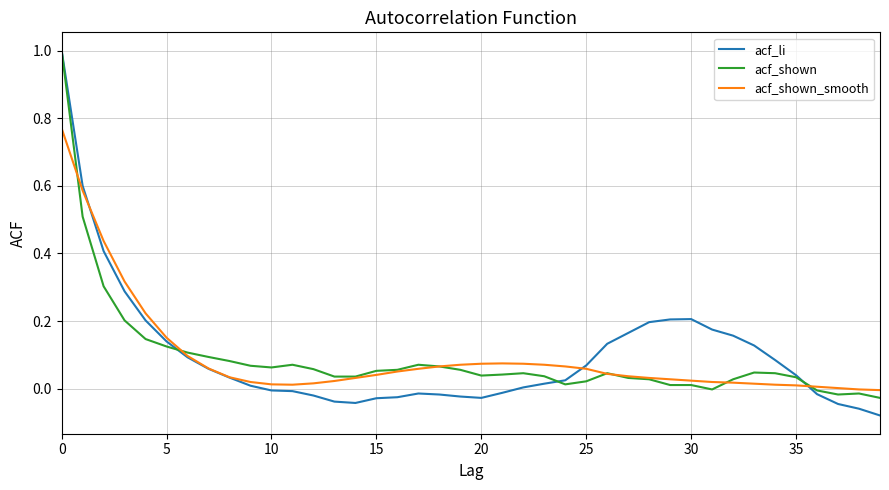

What is the sum of all acf_shown values?

3.6